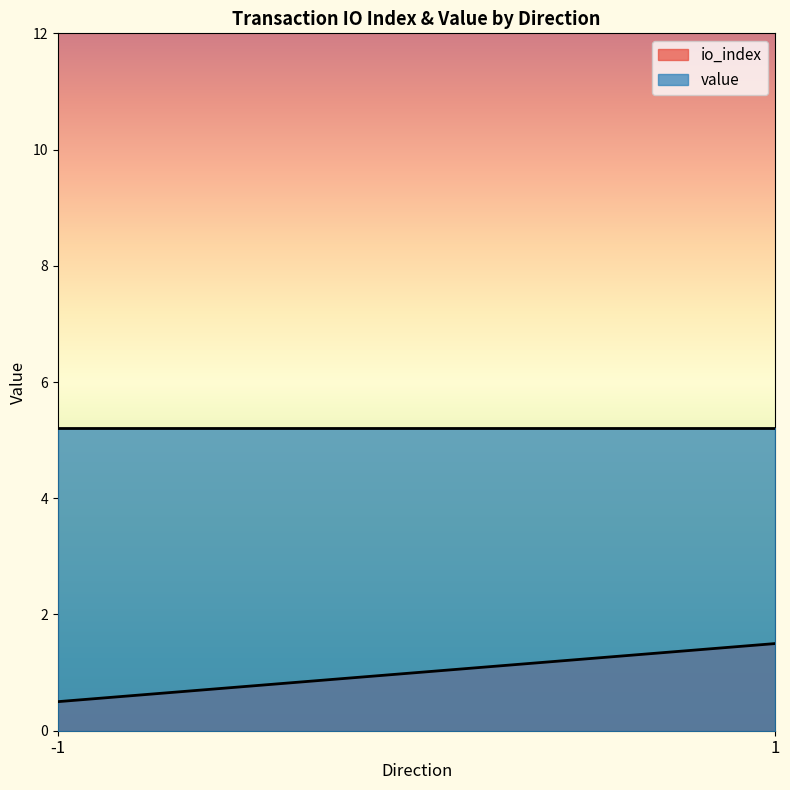

Rank the series by their maximum value, from lowest to highest.

io_index, value